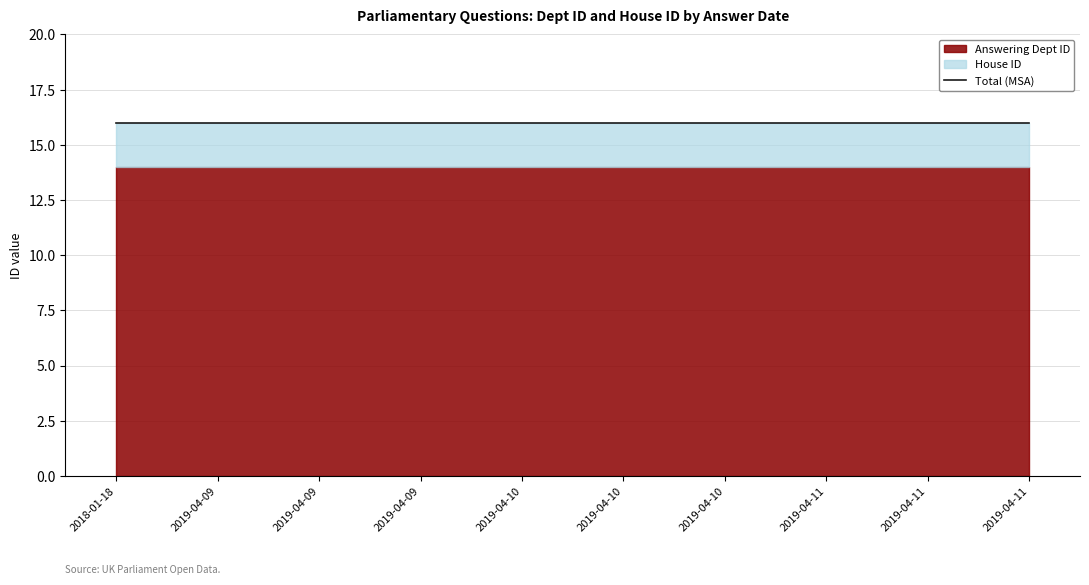

True or false: House ID has more than 2 points higher than both neighbors.

False